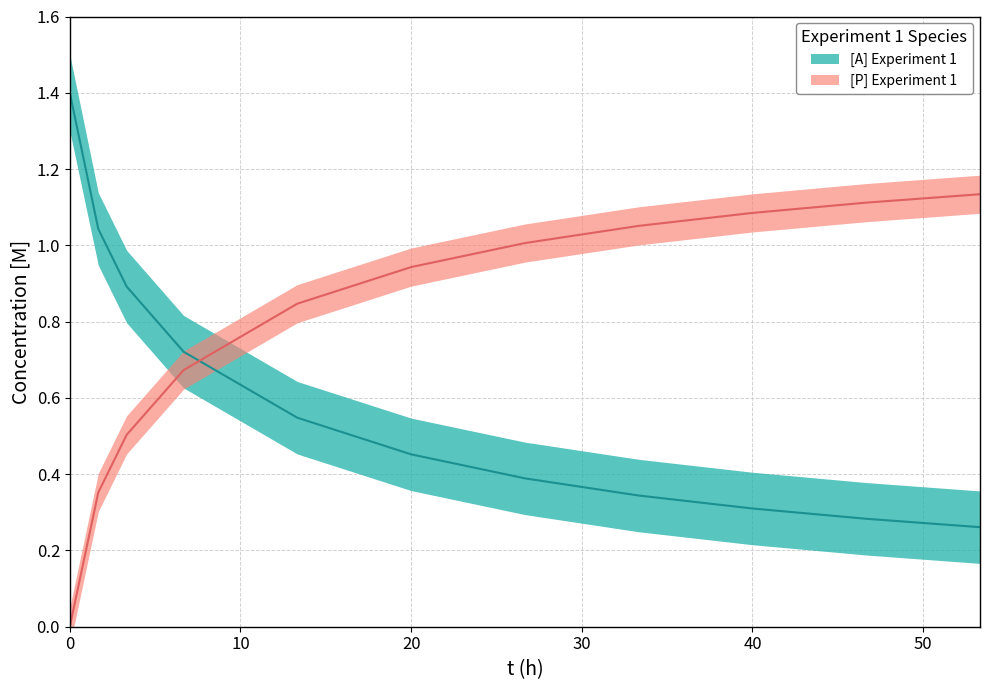

What is the maximum value for [A] Experiment 1?

1.4